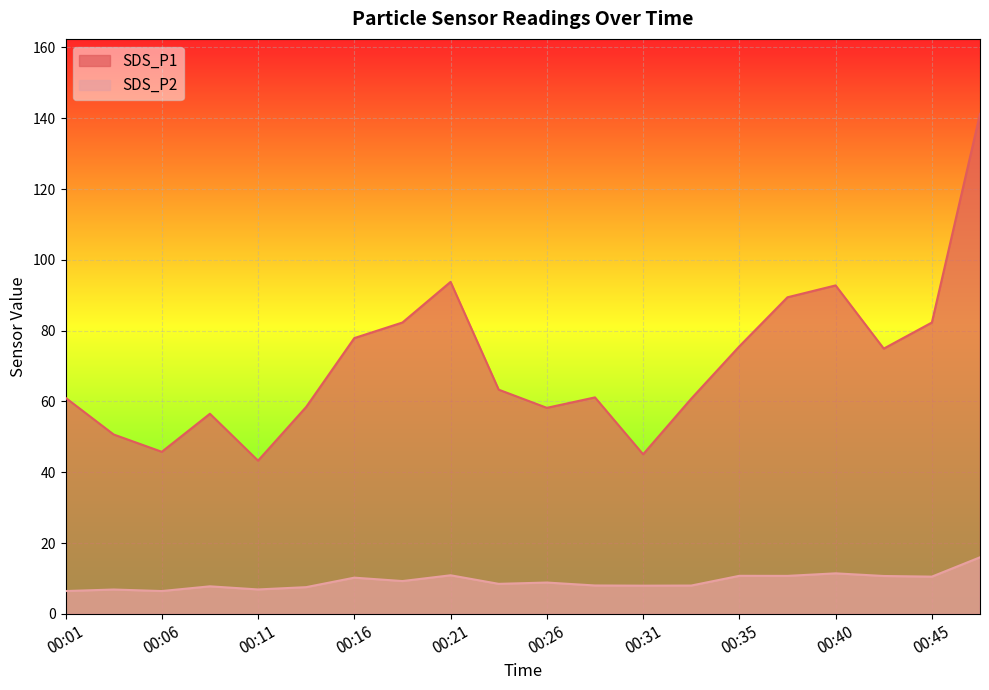

How many interior local peaks does the SDS_P2 series have?

7